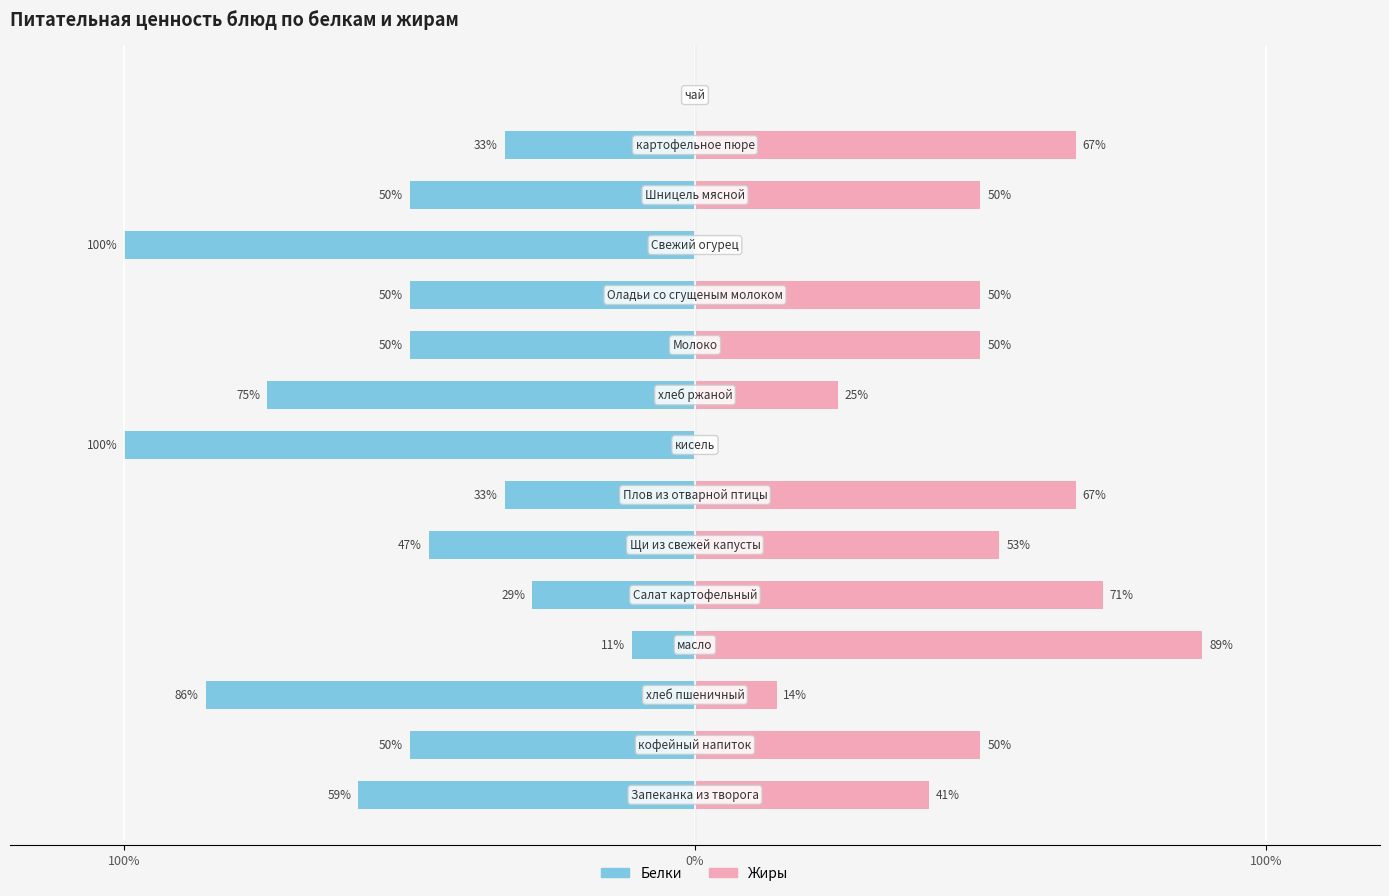

Is it true that Белки equals -100.0 at 7?

True